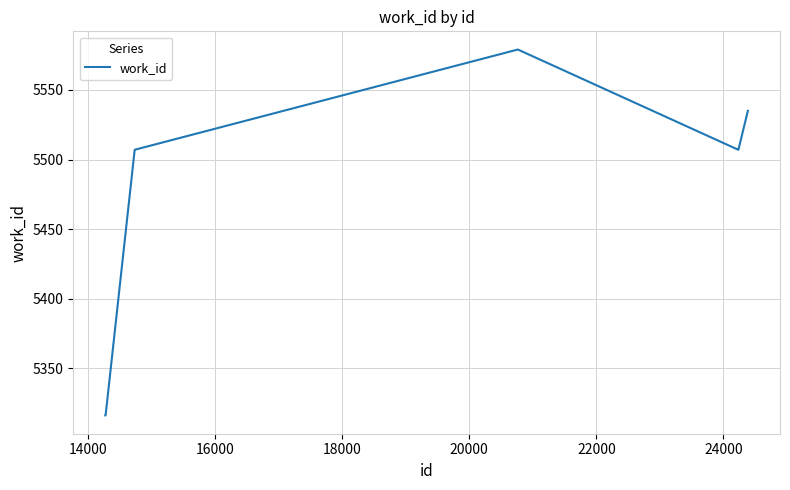

What is the difference between the maximum and minimum values?

263